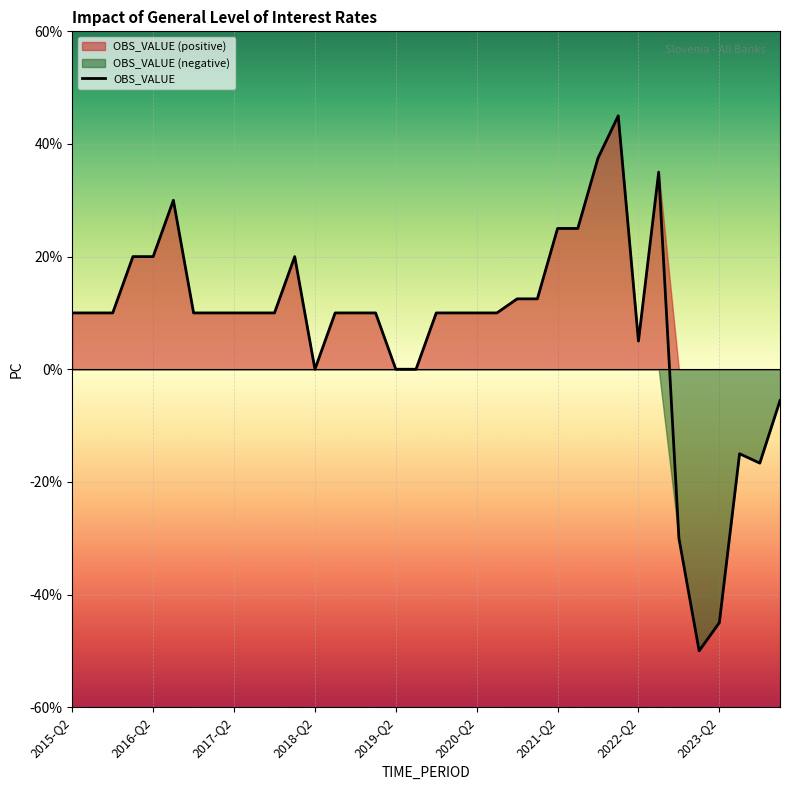

What is the lowest value of the OBS_VALUE series?

-50.0